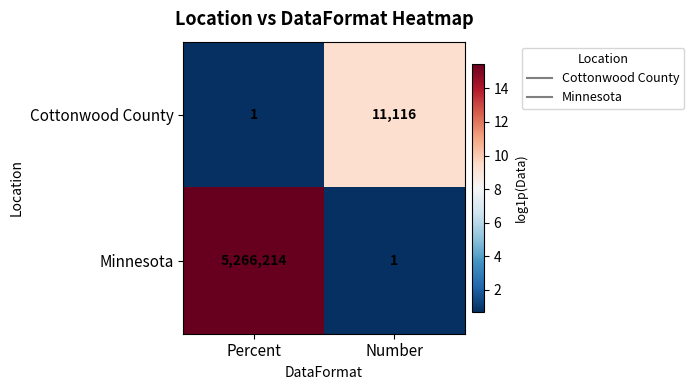

Rank the series by their maximum value, from lowest to highest.

Cottonwood County, Minnesota